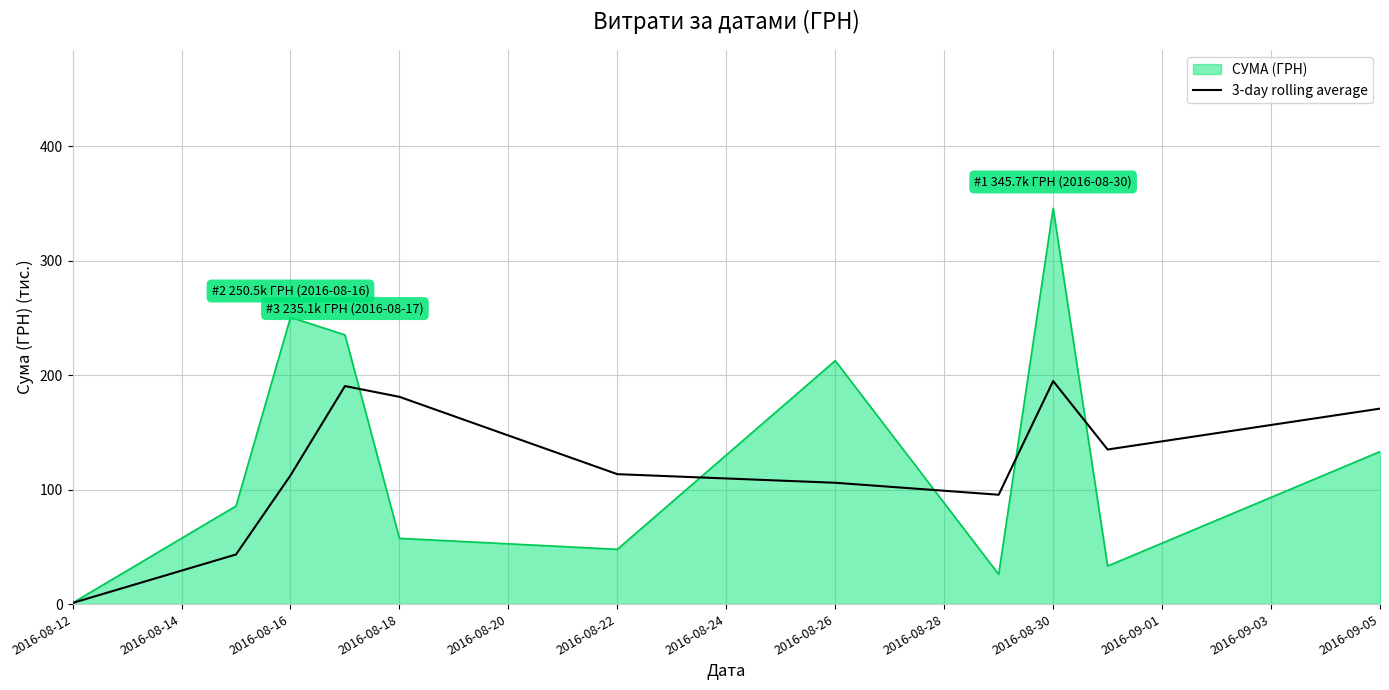

List the series in order of their peak value, lowest first.

3-day rolling average, СУМА (ГРН)